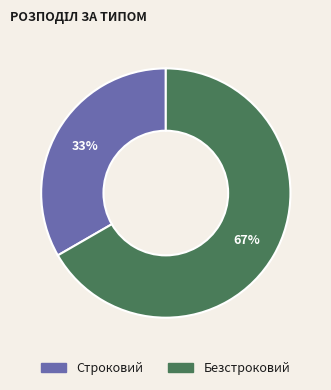

Does any single category account for the majority?

Yes